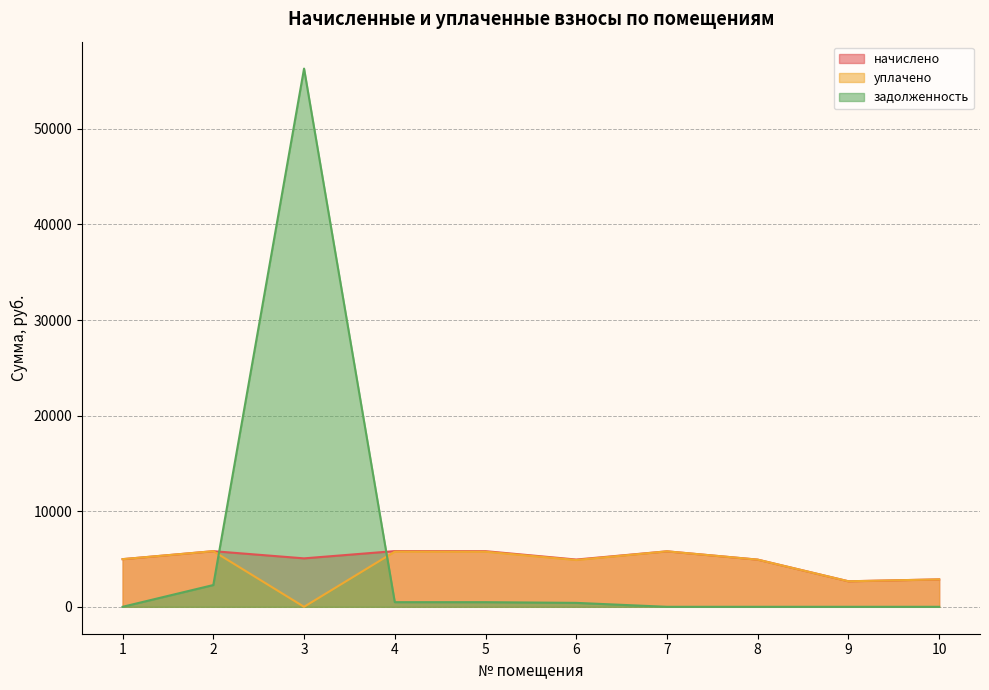

The value of начислено at 7 is 8206.4. True or false?

False